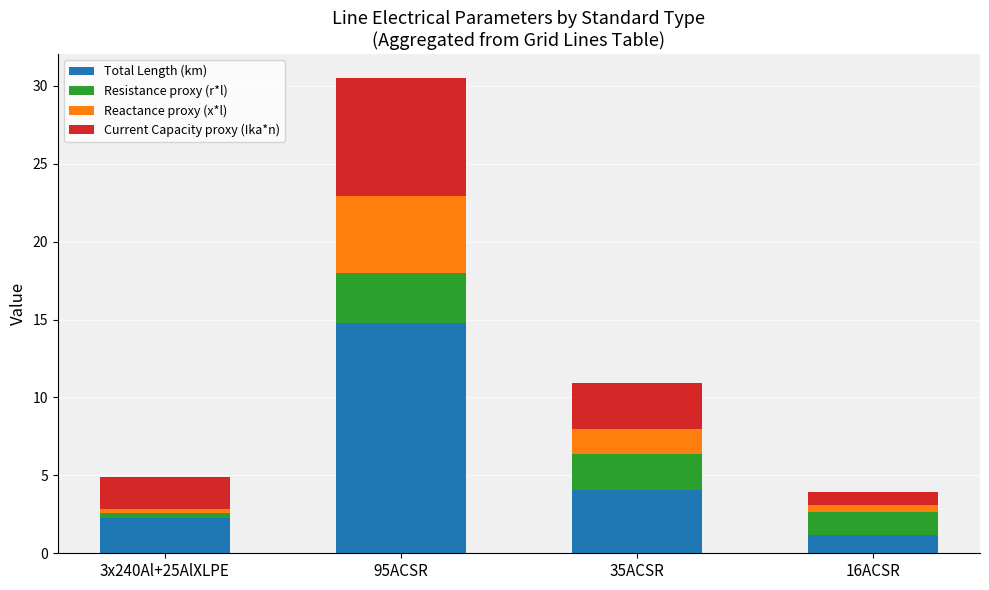

Reading left to right, what are the values for Total Length (km)?

2.2	14.8	4.1	1.2